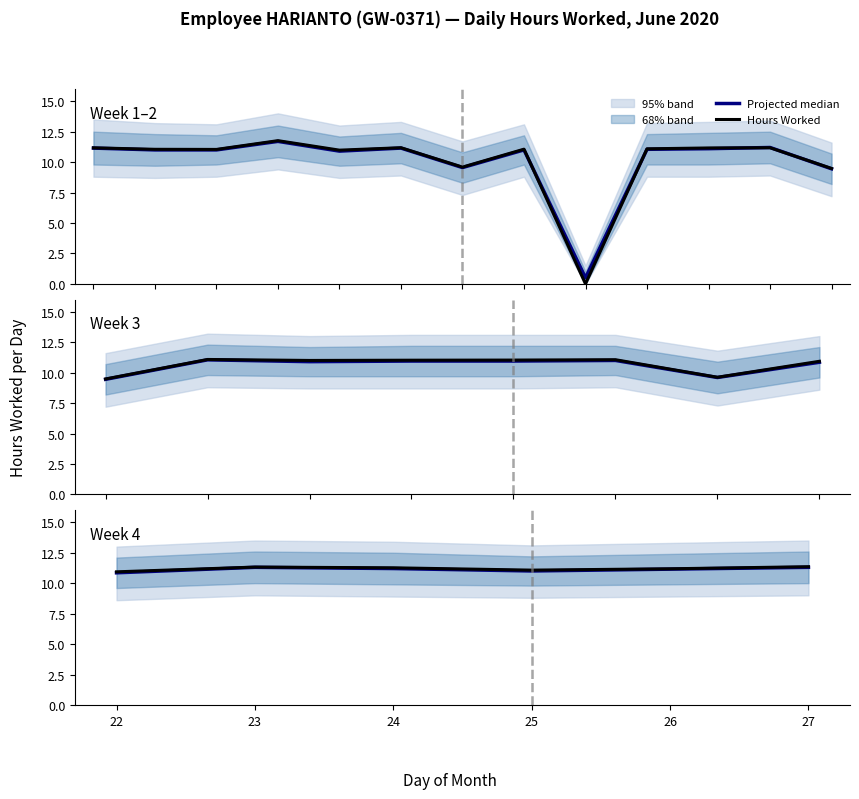

The Hours Worked series shows 17.9 at 24. True or false?

False